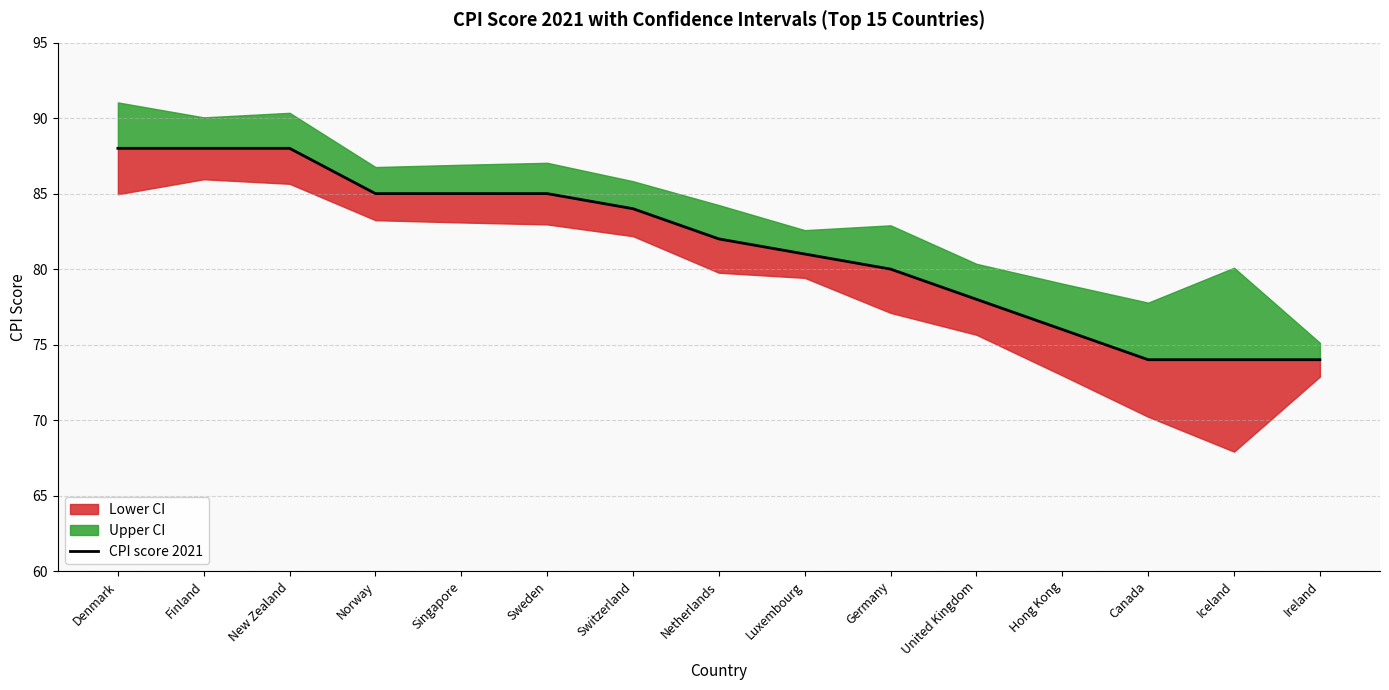

At which label is the value closest to 81?

Luxembourg